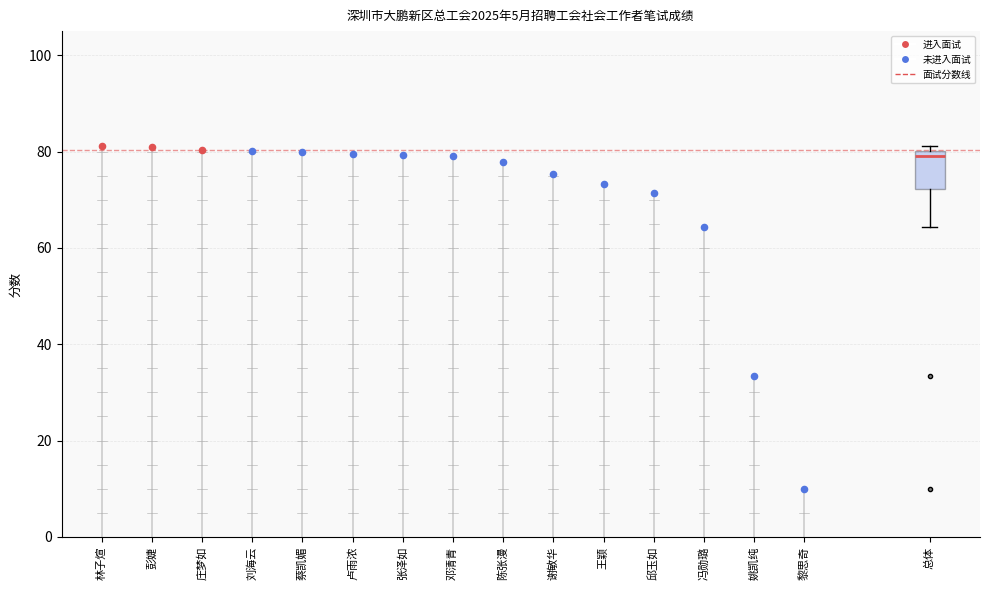

Where is the upper edge of the box for 总体 on the y-axis? The values are not printed on the chart, so give them approximately, as read against the axis.

80